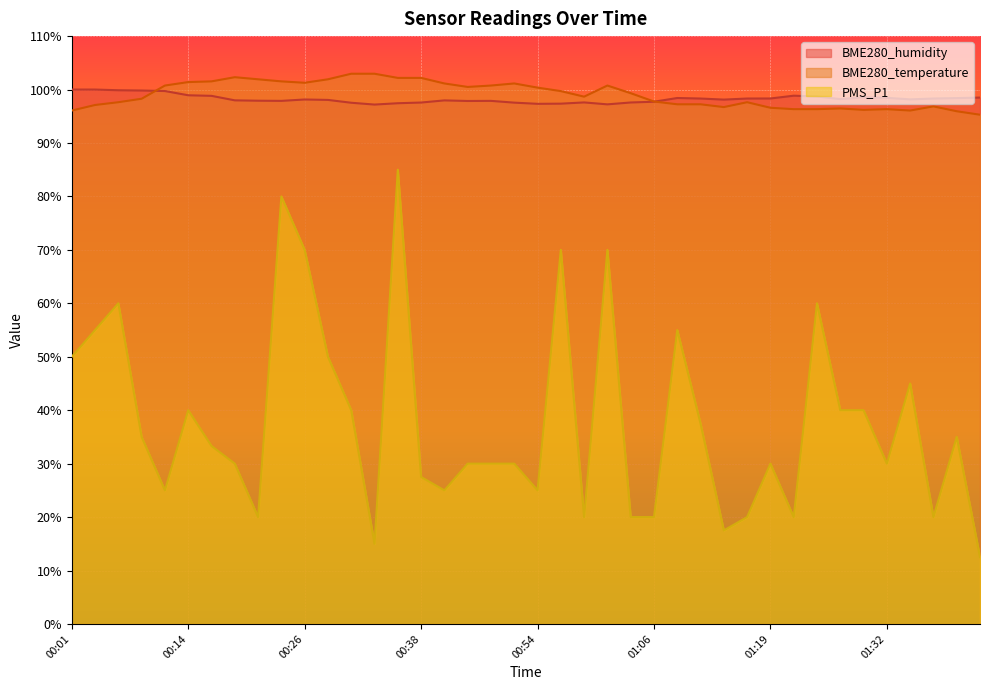

True or false: BME280_humidity has a value of 98.5 at 01:32.

True